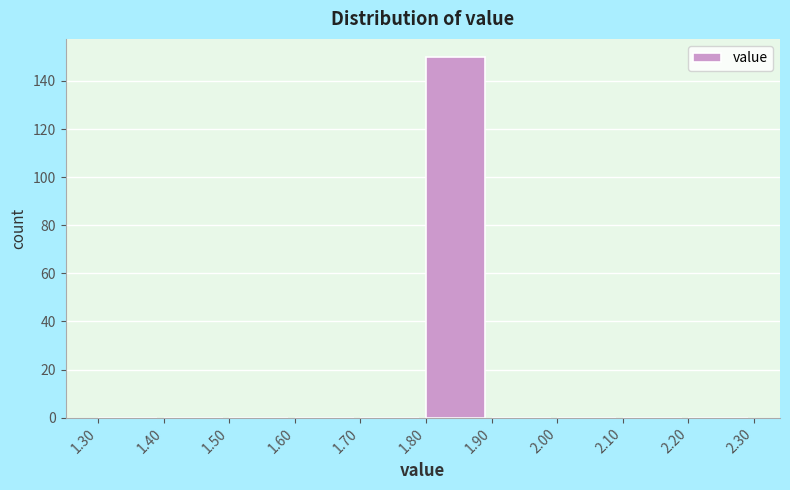

Reading left to right, transcribe this chart: for each bar, give the range it covers on the x-axis and its height. The values are not printed on the chart, so give them approximately, as read against the axis.

1.30 to 1.40: 0
1.40 to 1.50: 0
1.50 to 1.60: 0
1.60 to 1.70: 0
1.70 to 1.80: 0
1.80 to 1.90: 150
1.90 to 2.00: 0
2.00 to 2.10: 0
2.10 to 2.20: 0
2.20 to 2.30: 0